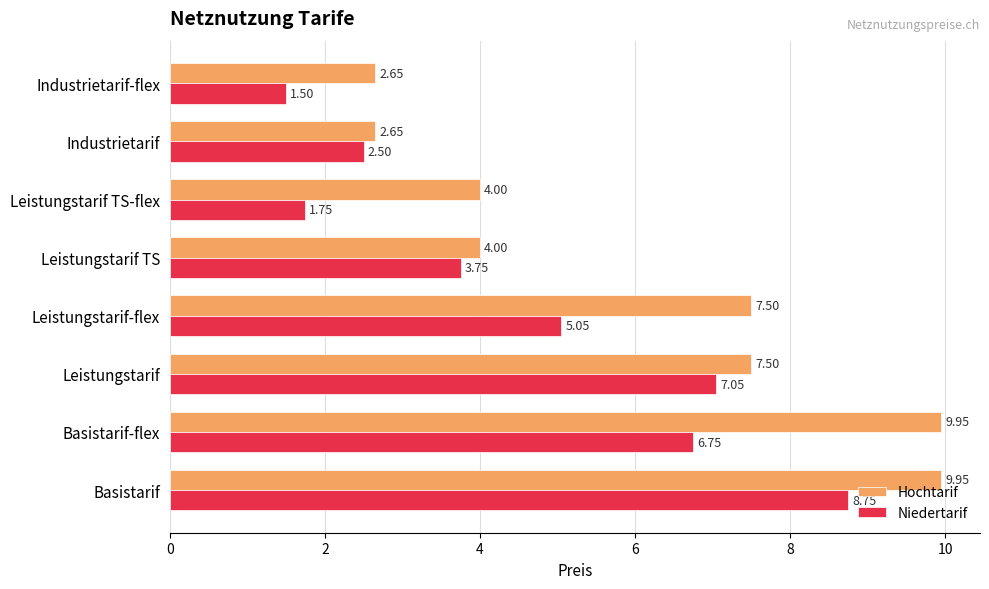

At which category does the chart reach its minimum across all series?

Industrietarif-flex